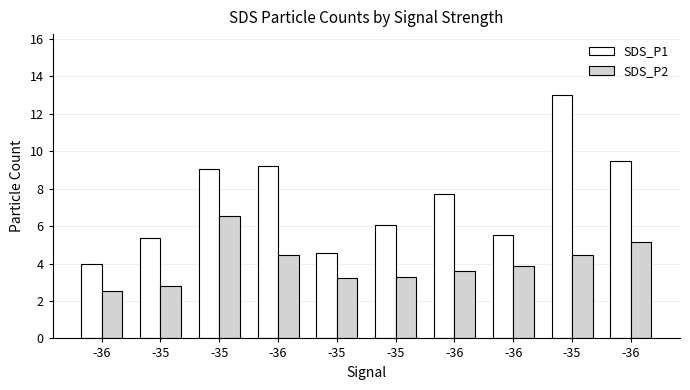

Count the number of categories in the chart.

10